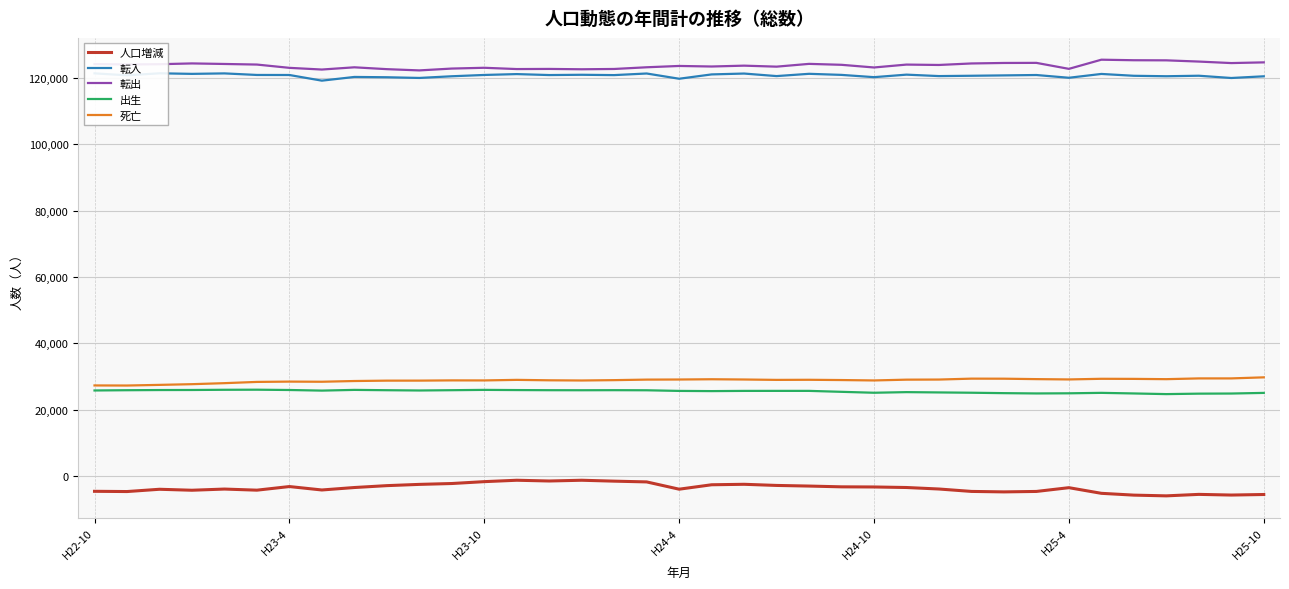

What is the lowest value of the 死亡 series?

27282